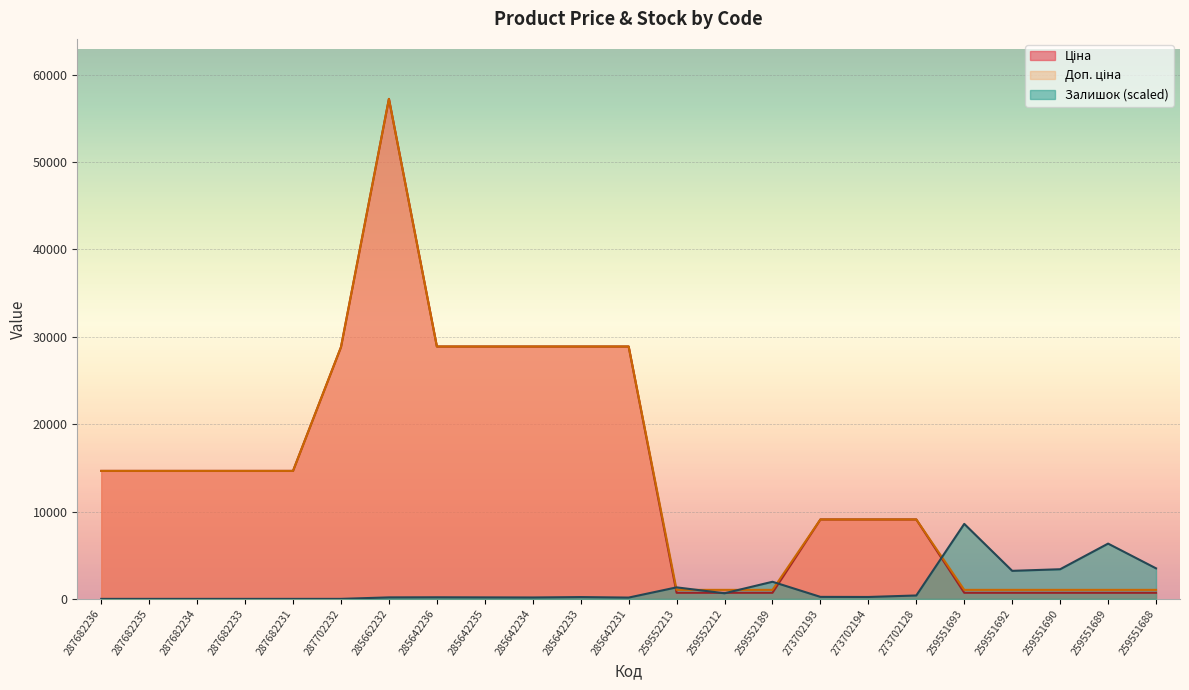

List the series in order of their peak value, lowest first.

Залишок, Ціна, Доп. ціна